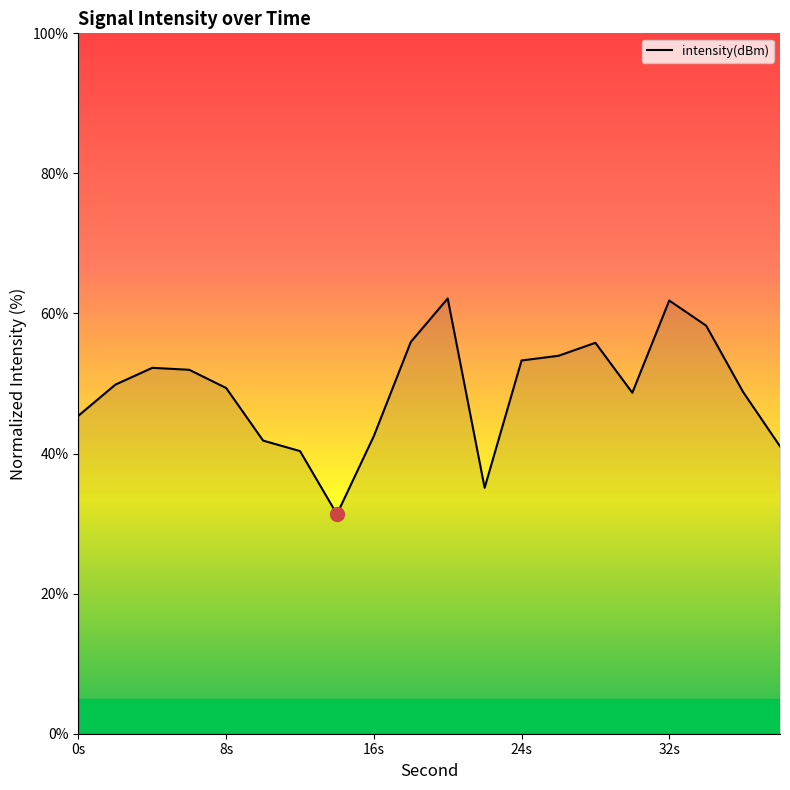

What is the maximum value shown in the chart?

62.1